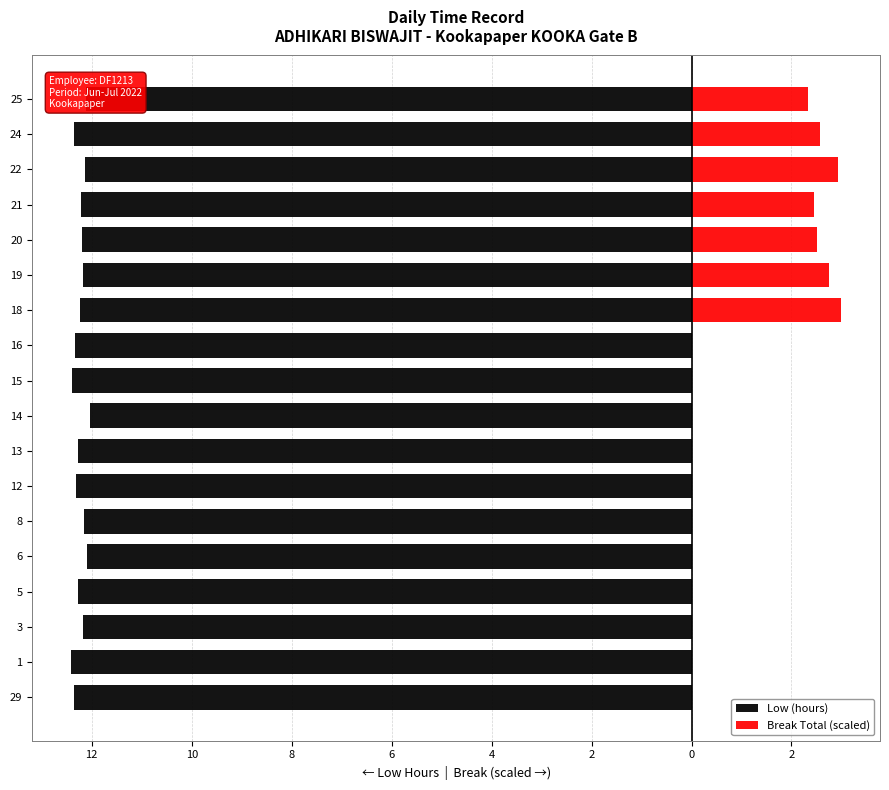

What value does the Low (hours) series have at 21?

-12.2